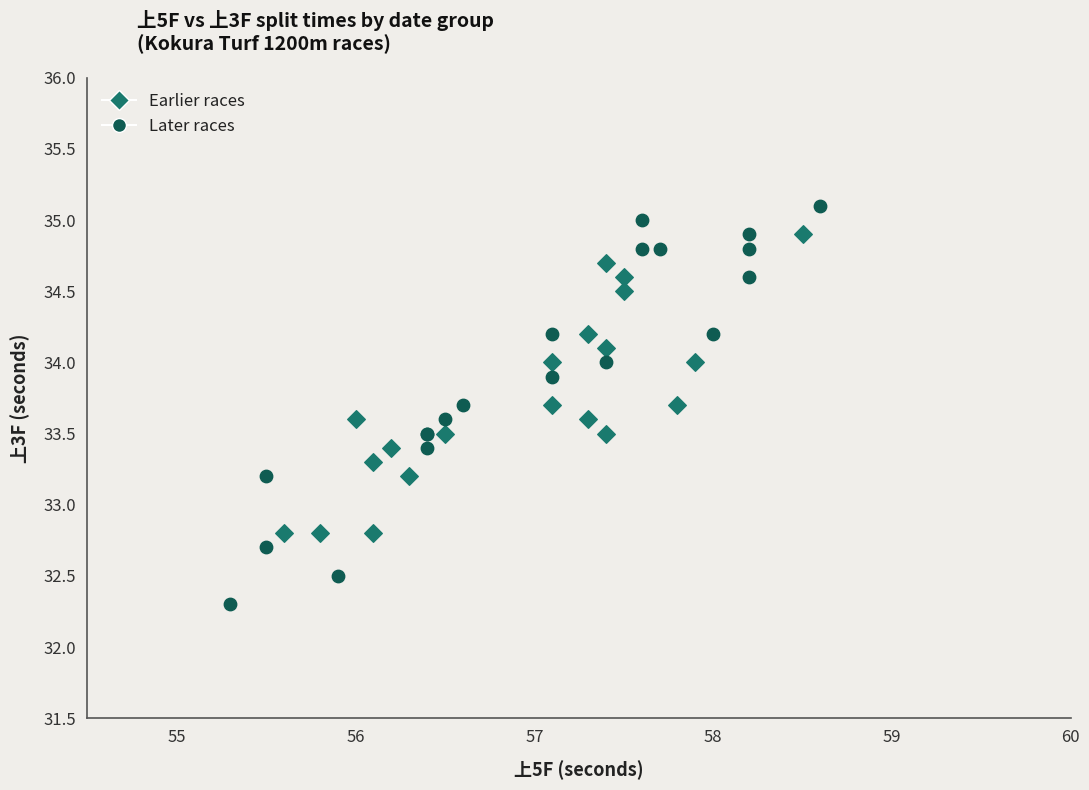

Which series contains the highest Y value?

Later races